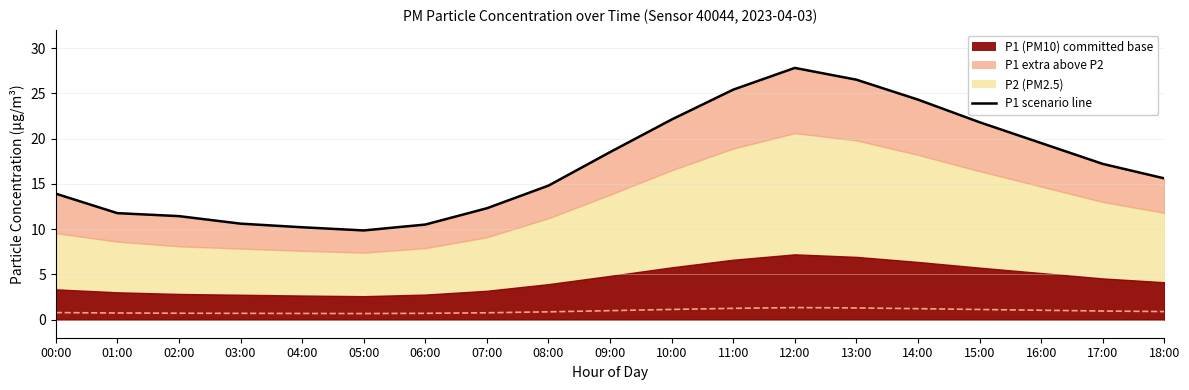

Which has a higher value, 15:00 or 07:00?

15:00